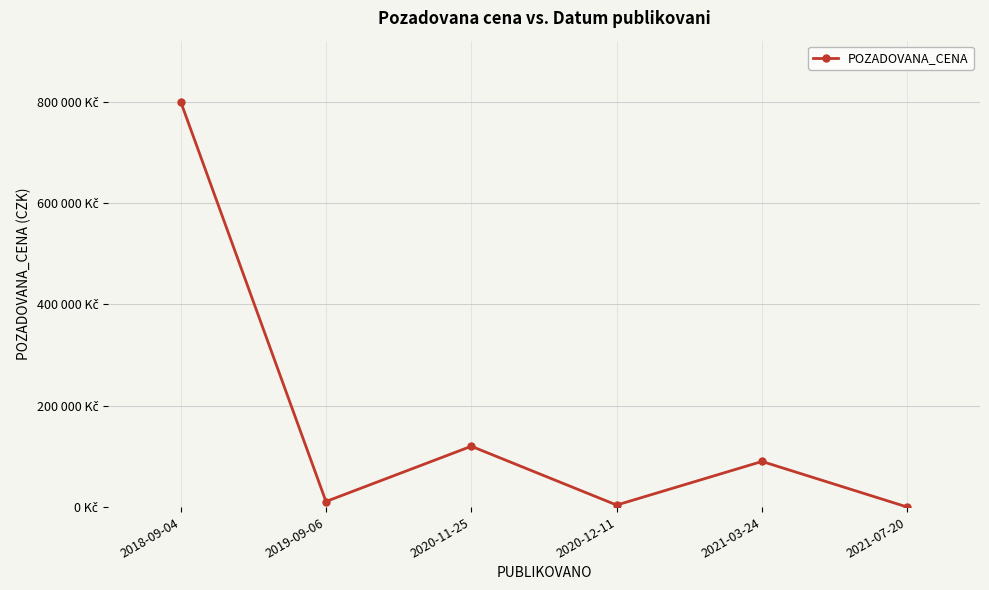

Is this an area chart (filled region under the line)?

No